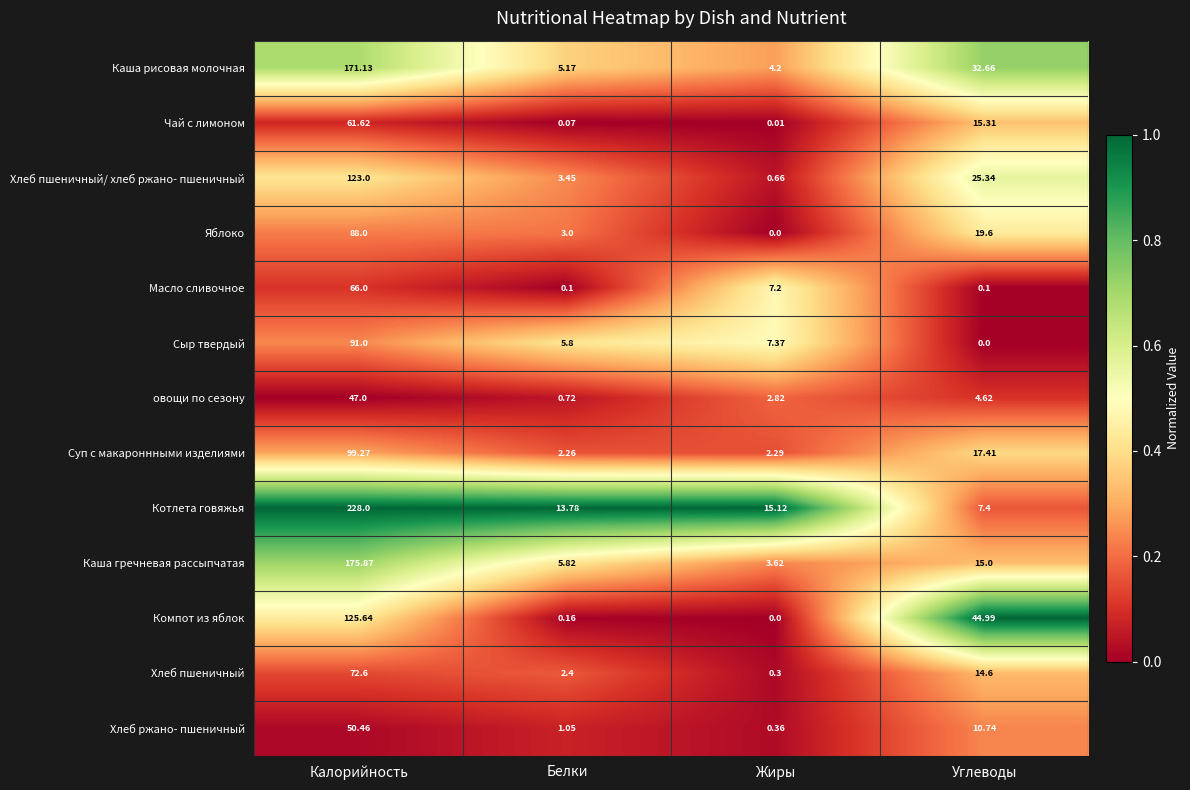

Where does the Хлеб ржано- пшеничный series first go above 10?

Калорийность